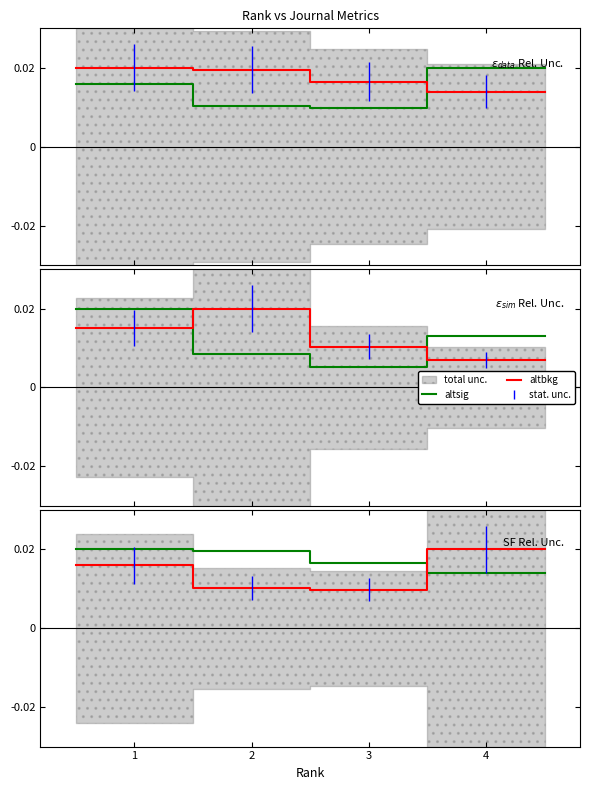

Does the chart have visible grid lines?

No